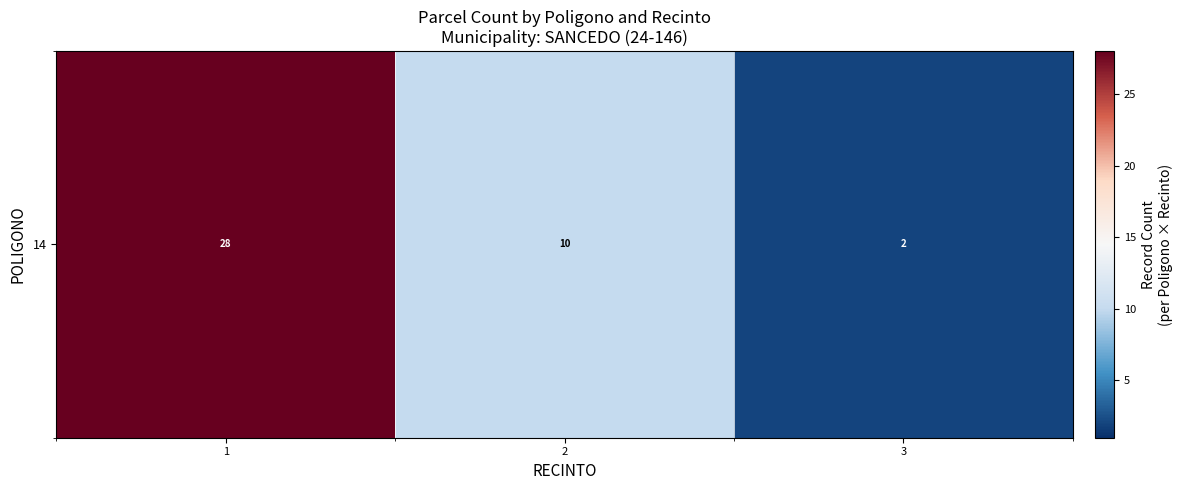

At which label is the value closest to 15?

2